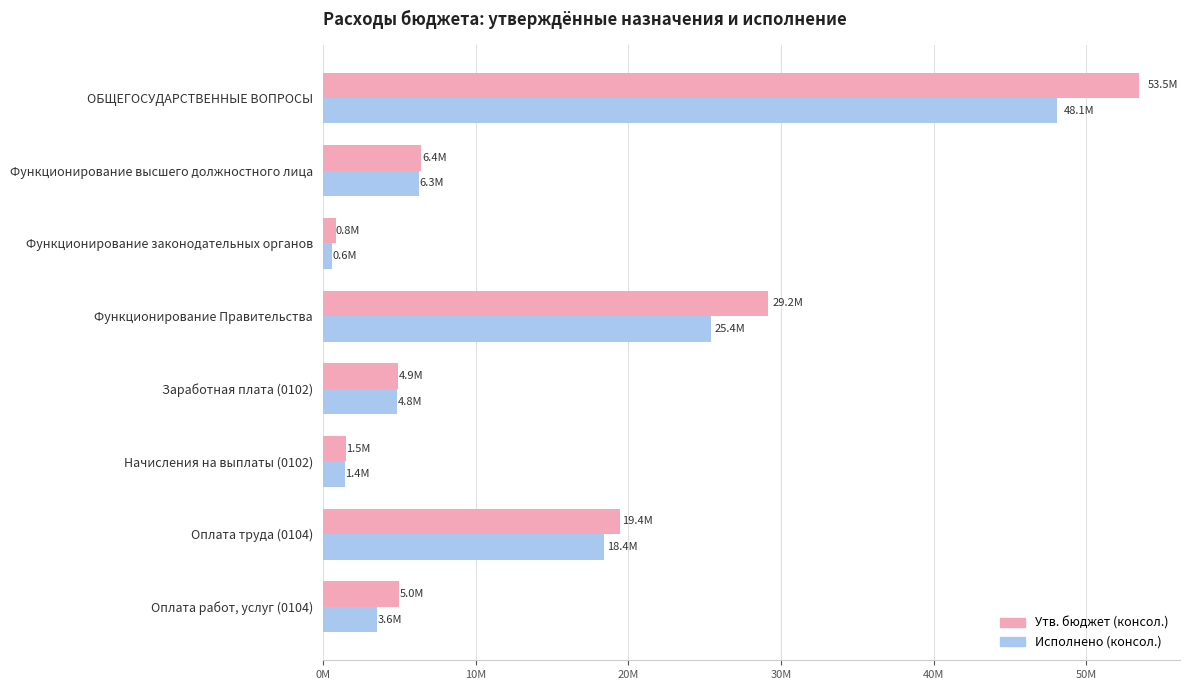

List the labels in order of Утв. бюджет (консол.) value, smallest first.

Функционирование законодательных органов, Начисления на выплаты (0102), Заработная плата (0102), Оплата работ, услуг (0104), Функционирование высшего должностного лица, Оплата труда (0104), Функционирование Правительства, ОБЩЕГОСУДАРСТВЕННЫЕ ВОПРОСЫ